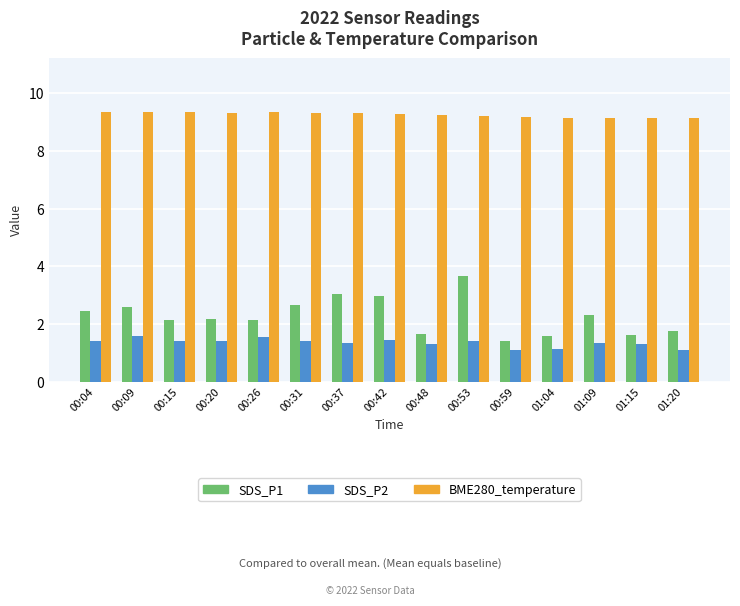

What is the minimum value for SDS_P2?

1.1